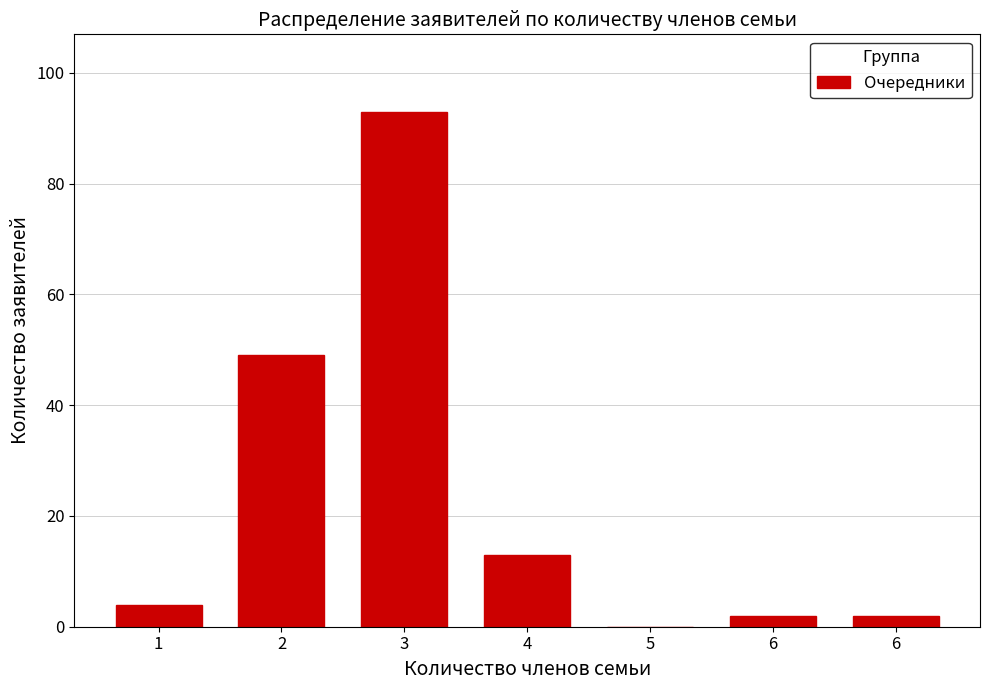

How many categories are shown in the chart?

7